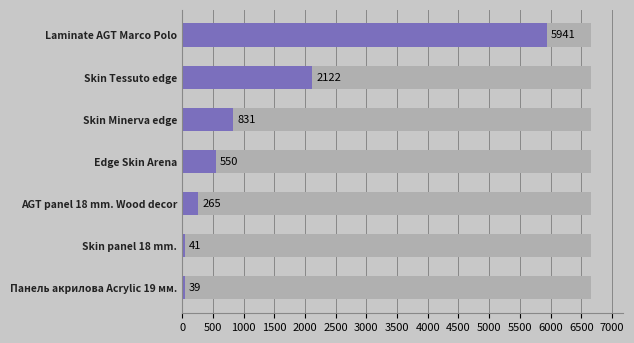

How many distinct data groups are displayed?

1